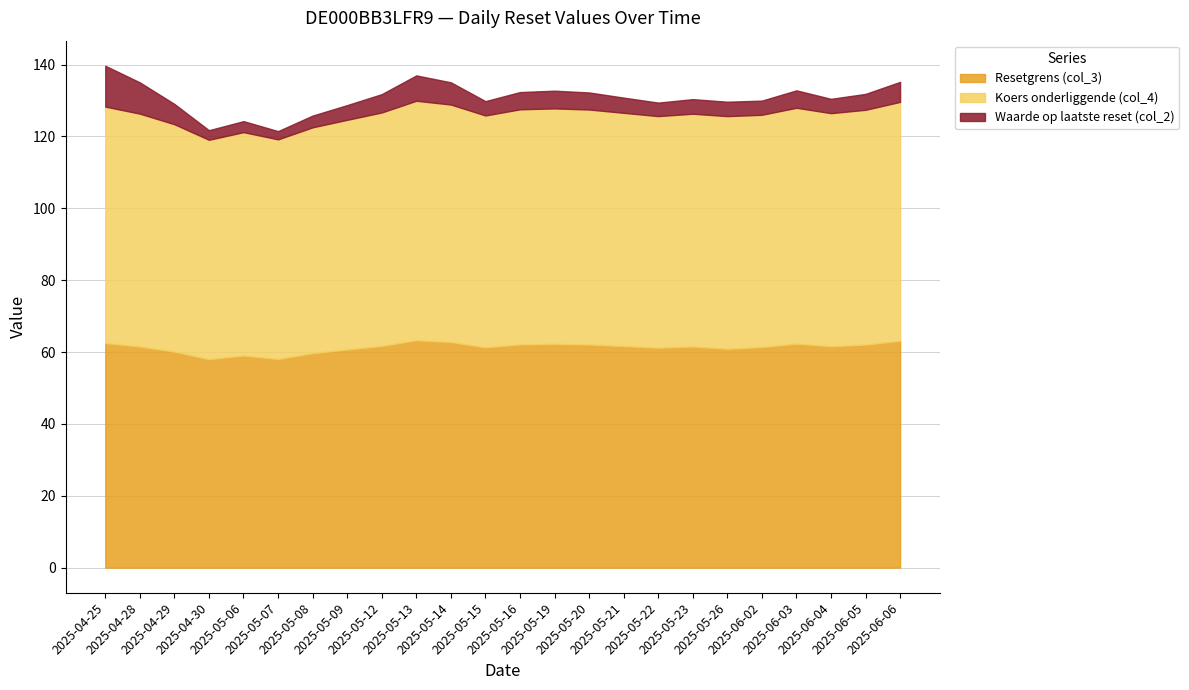

Reading left to right, extract all data points from this chart.

Resetgrens (col_3): 2025-04-25=62.5	2025-04-28=61.5	2025-04-29=60.1	2025-04-30=58.0	2025-05-06=59.0	2025-05-07=58.1	2025-05-08=59.7	2025-05-09=60.7	2025-05-12=61.7	2025-05-13=63.3	2025-05-14=62.8	2025-05-15=61.3	2025-05-16=62.1	2025-05-19=62.3	2025-05-20=62.1	2025-05-21=61.7	2025-05-22=61.2	2025-05-23=61.5	2025-05-26=60.9	2025-06-02=61.4	2025-06-03=62.3	2025-06-04=61.6	2025-06-05=62.1	2025-06-06=63.1
Koers onderliggende (col_4): 2025-04-25=65.8	2025-04-28=64.8	2025-04-29=63.3	2025-04-30=61.1	2025-05-06=62.1	2025-05-07=61.1	2025-05-08=62.8	2025-05-09=63.9	2025-05-12=65.0	2025-05-13=66.6	2025-05-14=66.1	2025-05-15=64.5	2025-05-16=65.4	2025-05-19=65.5	2025-05-20=65.4	2025-05-21=64.9	2025-05-22=64.4	2025-05-23=64.8	2025-05-26=64.7	2025-06-02=64.6	2025-06-03=65.6	2025-06-04=64.9	2025-06-05=65.3	2025-06-06=66.5
Waarde op laatste reset (col_2): 2025-04-25=11.4	2025-04-28=8.7	2025-04-29=5.7	2025-04-30=2.7	2025-05-06=3.1	2025-05-07=2.3	2025-05-08=3.3	2025-05-09=4.1	2025-05-12=5.1	2025-05-13=7.1	2025-05-14=6.2	2025-05-15=4.0	2025-05-16=4.8	2025-05-19=4.9	2025-05-20=4.8	2025-05-21=4.2	2025-05-22=3.8	2025-05-23=4.1	2025-05-26=4.0	2025-06-02=3.9	2025-06-03=4.8	2025-06-04=4.0	2025-06-05=4.4	2025-06-06=5.6